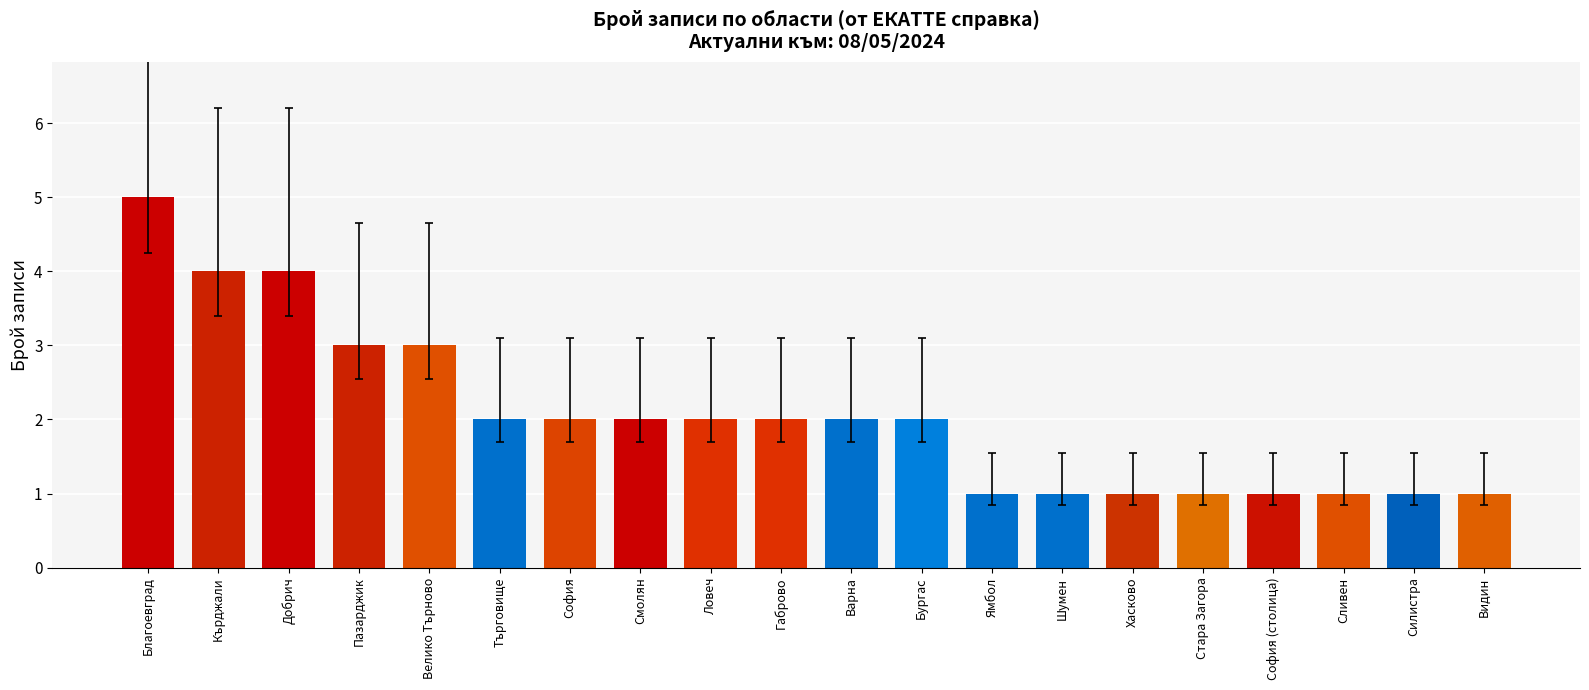

What position from the right is Сливен?

3